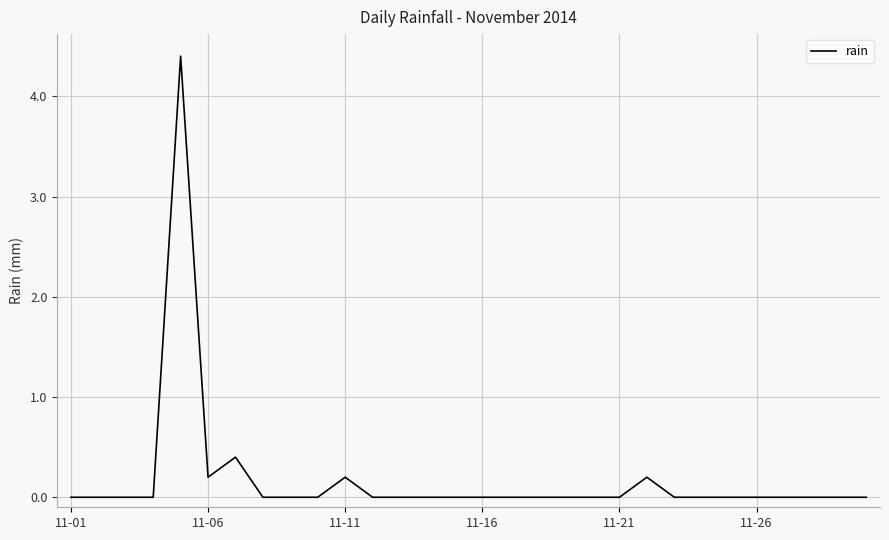

What is the greatest value displayed?

4.4